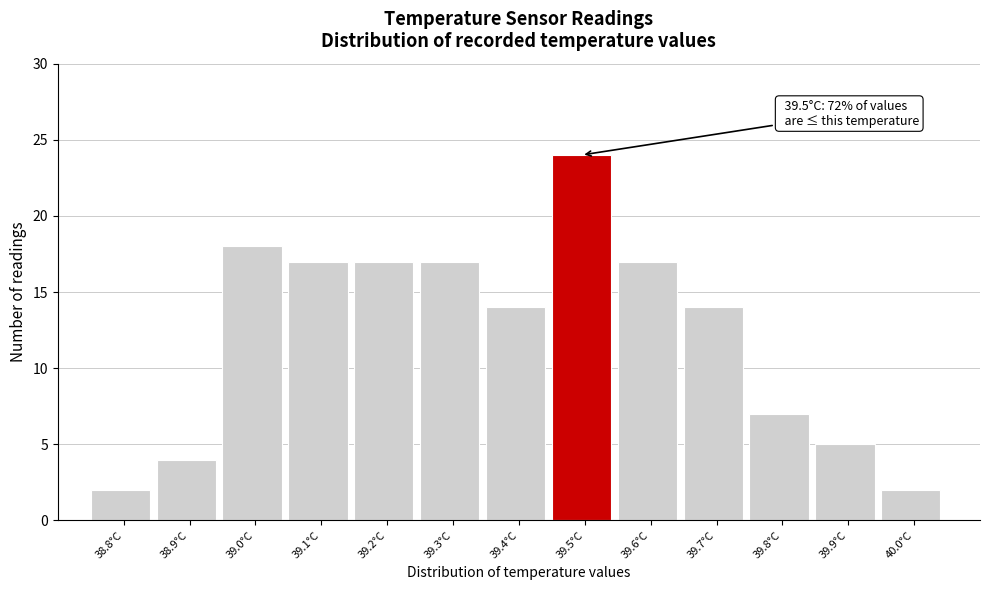

Over which range of the x-axis is the bar tallest?

39.45 to 39.55